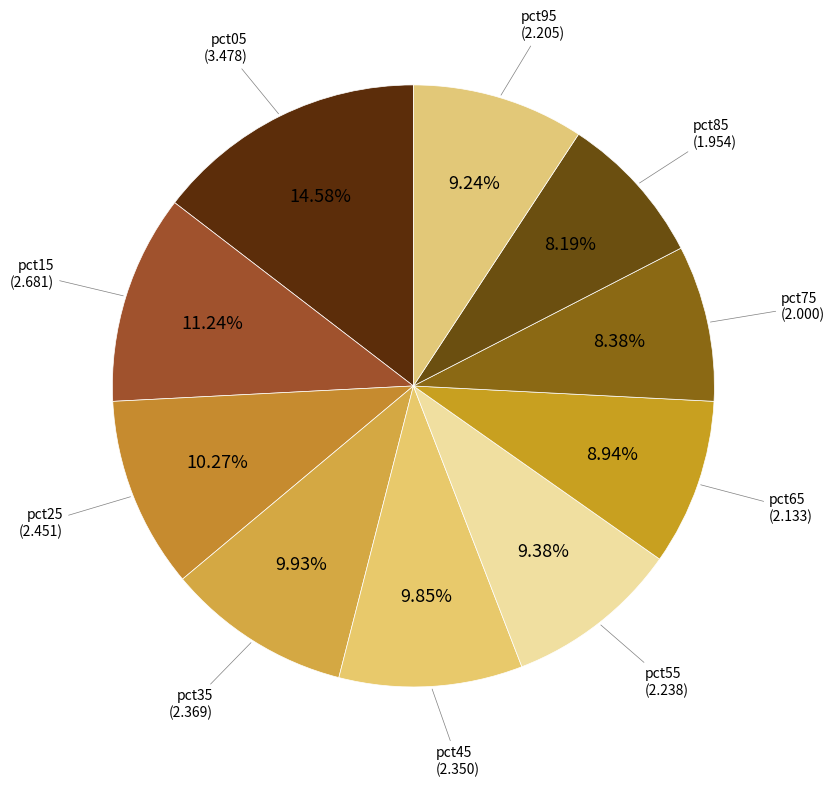

To the nearest percent, what is the average slice percentage?

10%